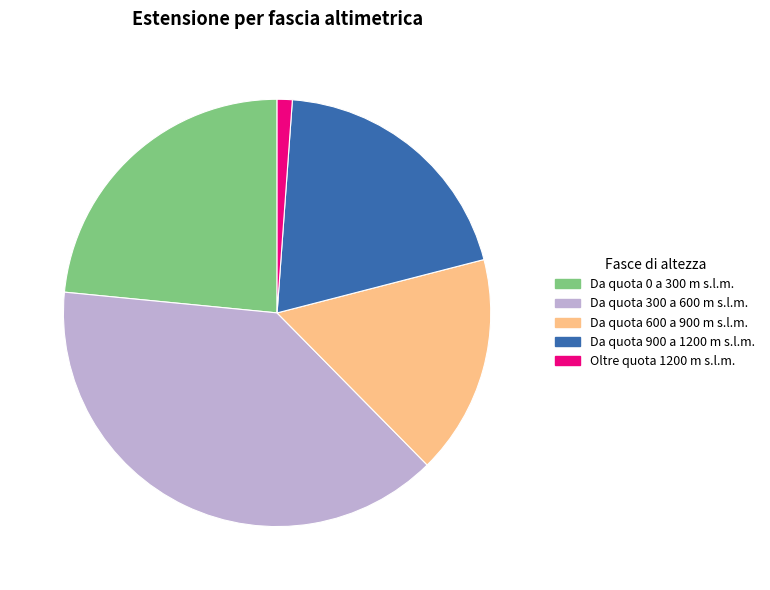

What is the largest slice in the pie chart?

Da quota 300 a 600 m s.l.m.